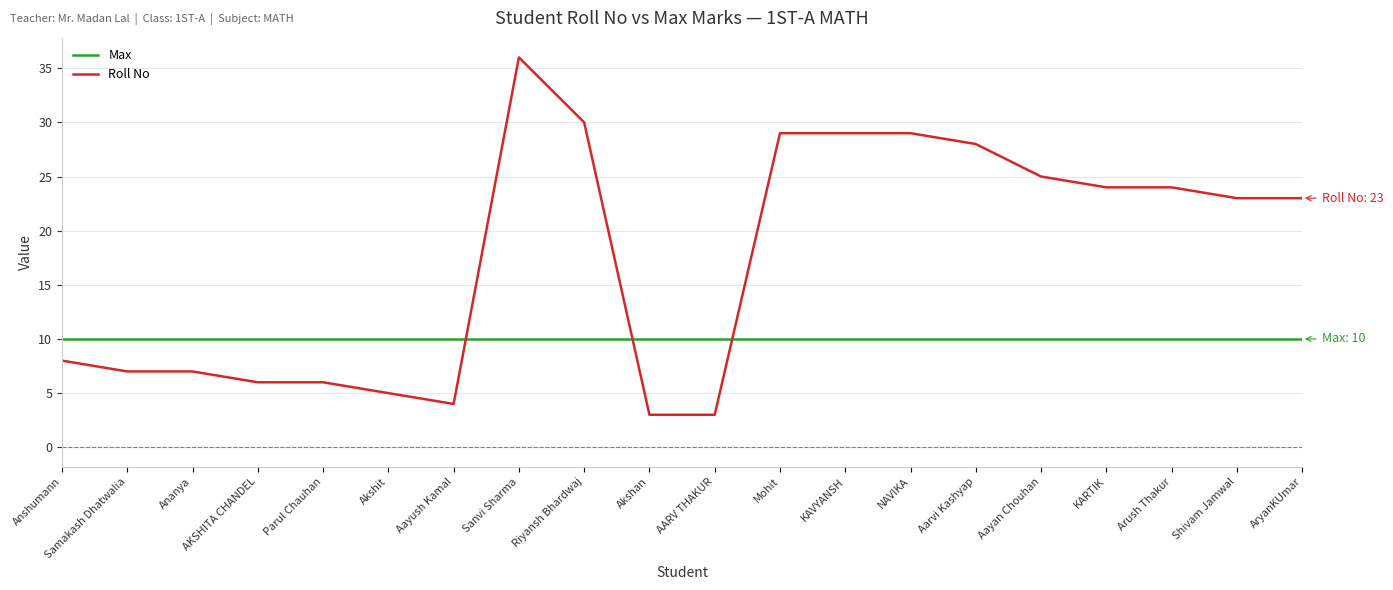

At which category is the sum across all series the highest?

Sanvi Sharma